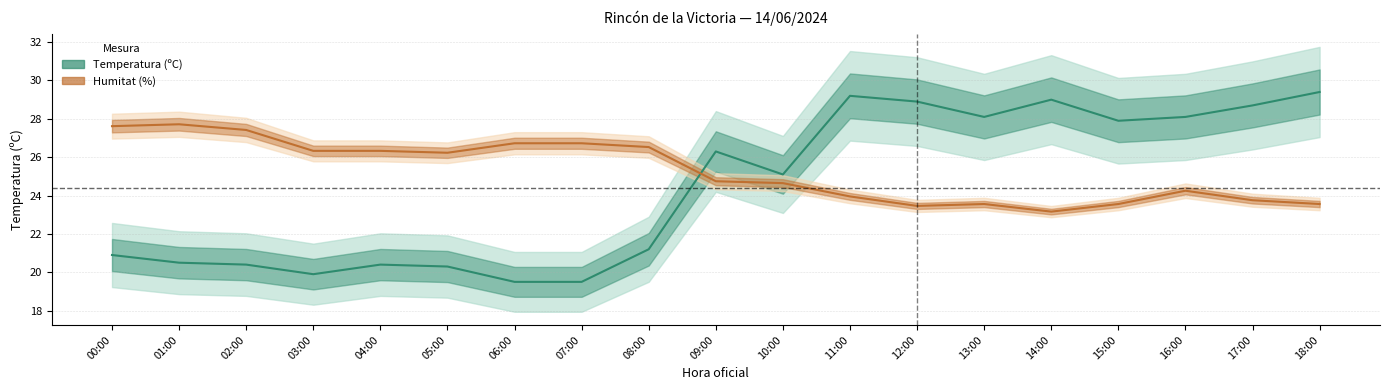

Between 01:00 and 10:00, which series saw the biggest shift?

Temperatura (ºC)